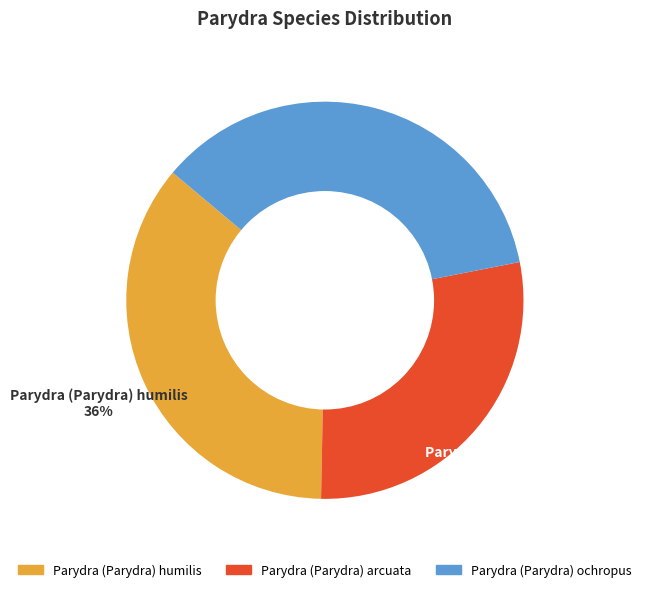

Does any single category account for the majority?

No